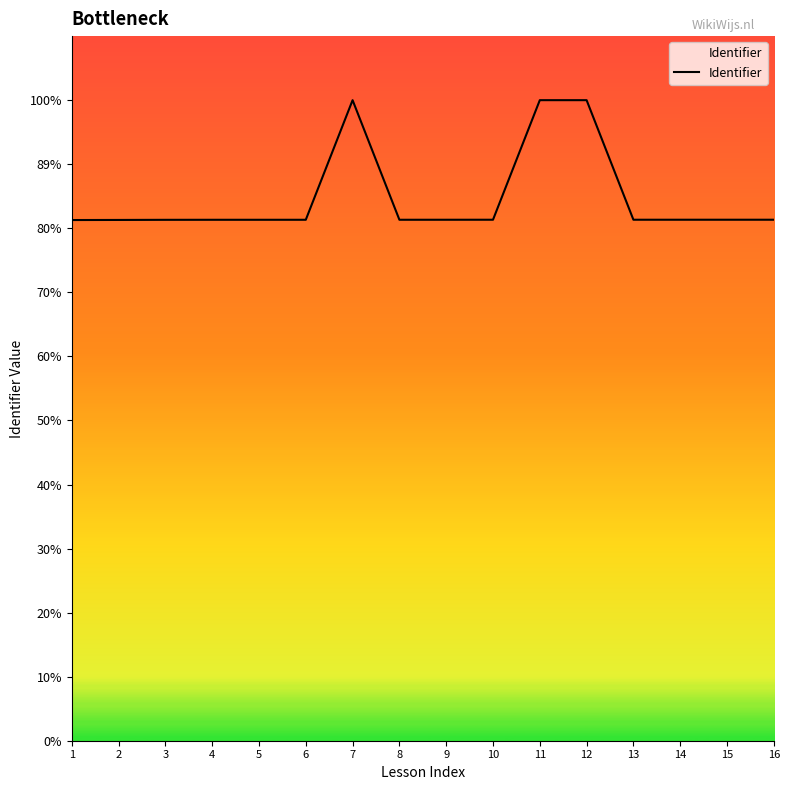

Does the chart display data point markers on the line(s)?

No